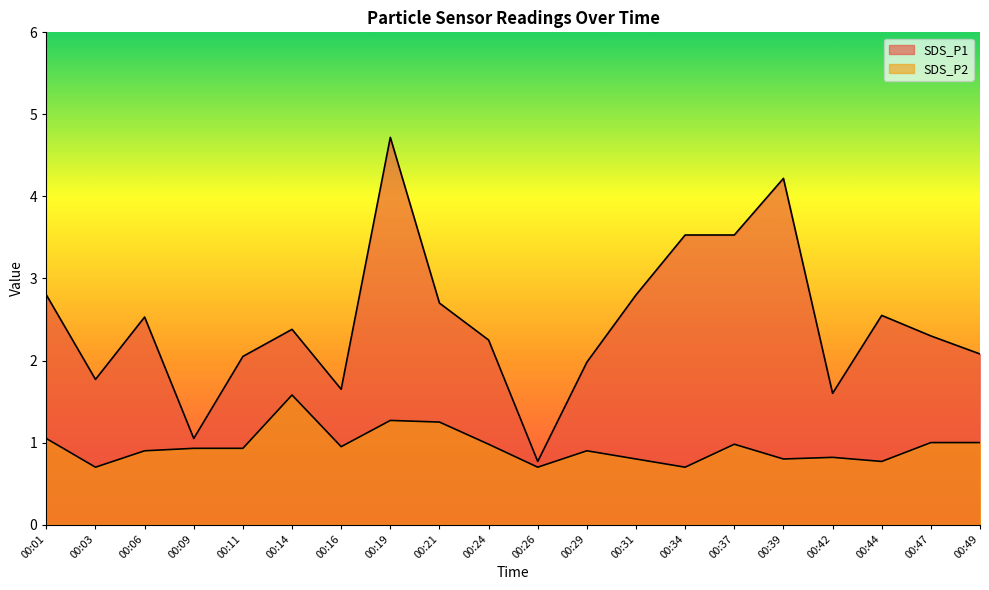

At 00:42, list the series in order from largest to smallest.

SDS_P1, SDS_P2